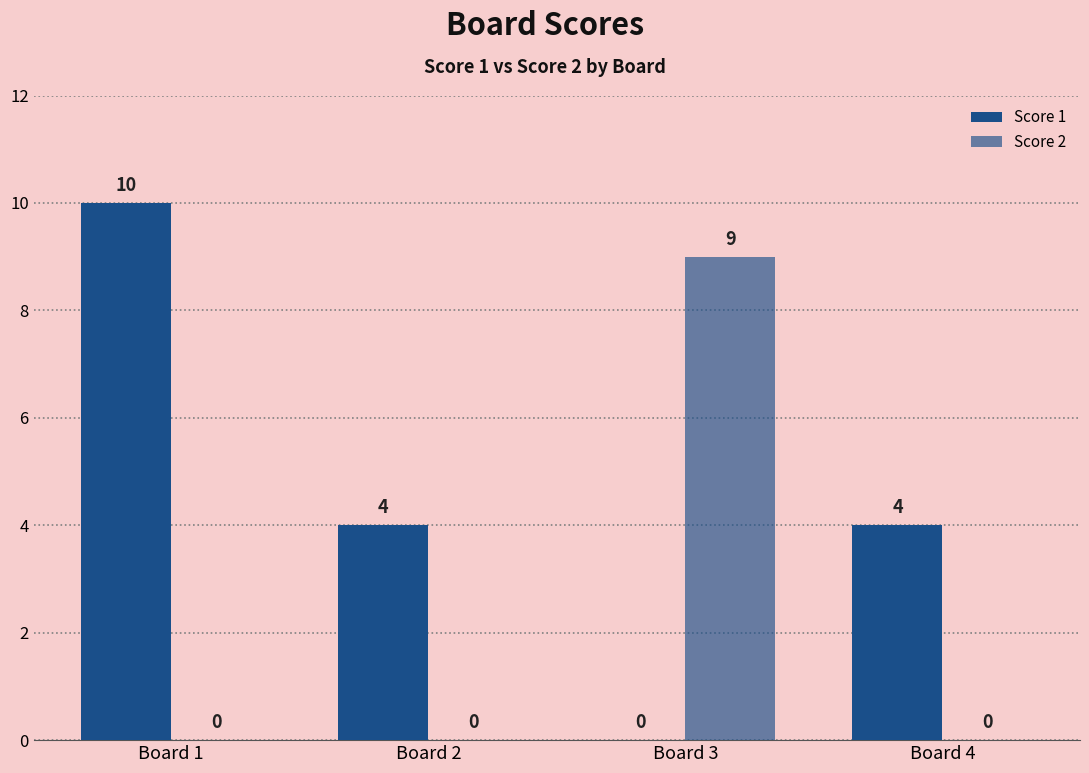

Reading left to right, list all the values displayed in this chart.

Score 1: Board 1=10	Board 2=4	Board 3=0	Board 4=4
Score 2: Board 1=0	Board 2=0	Board 3=9	Board 4=0